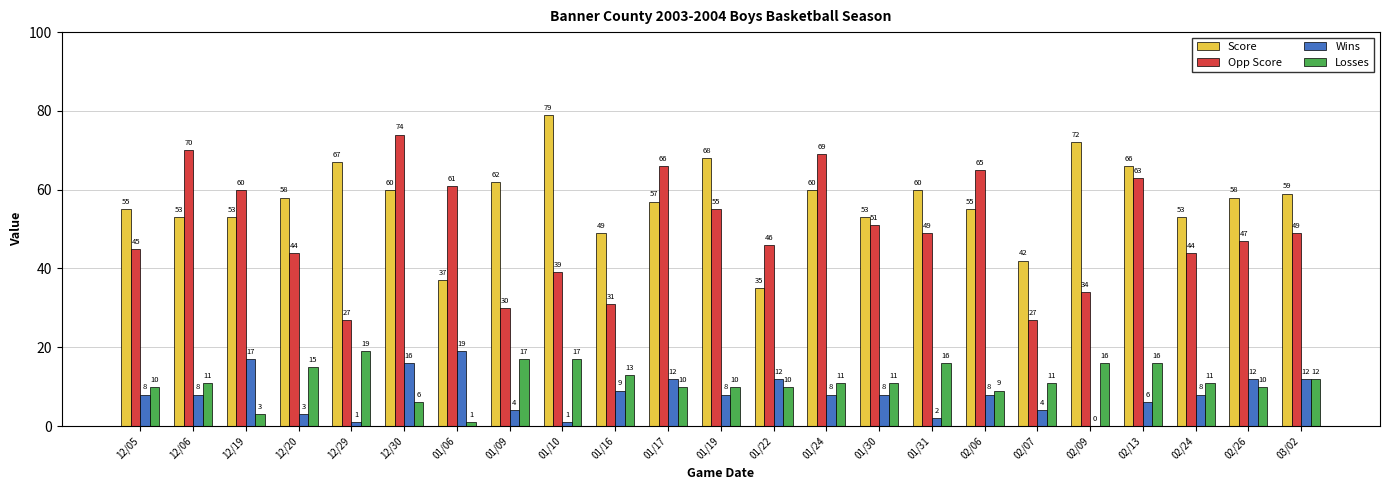

What is the sum of the Score values at 12/20 and 02/26?

116